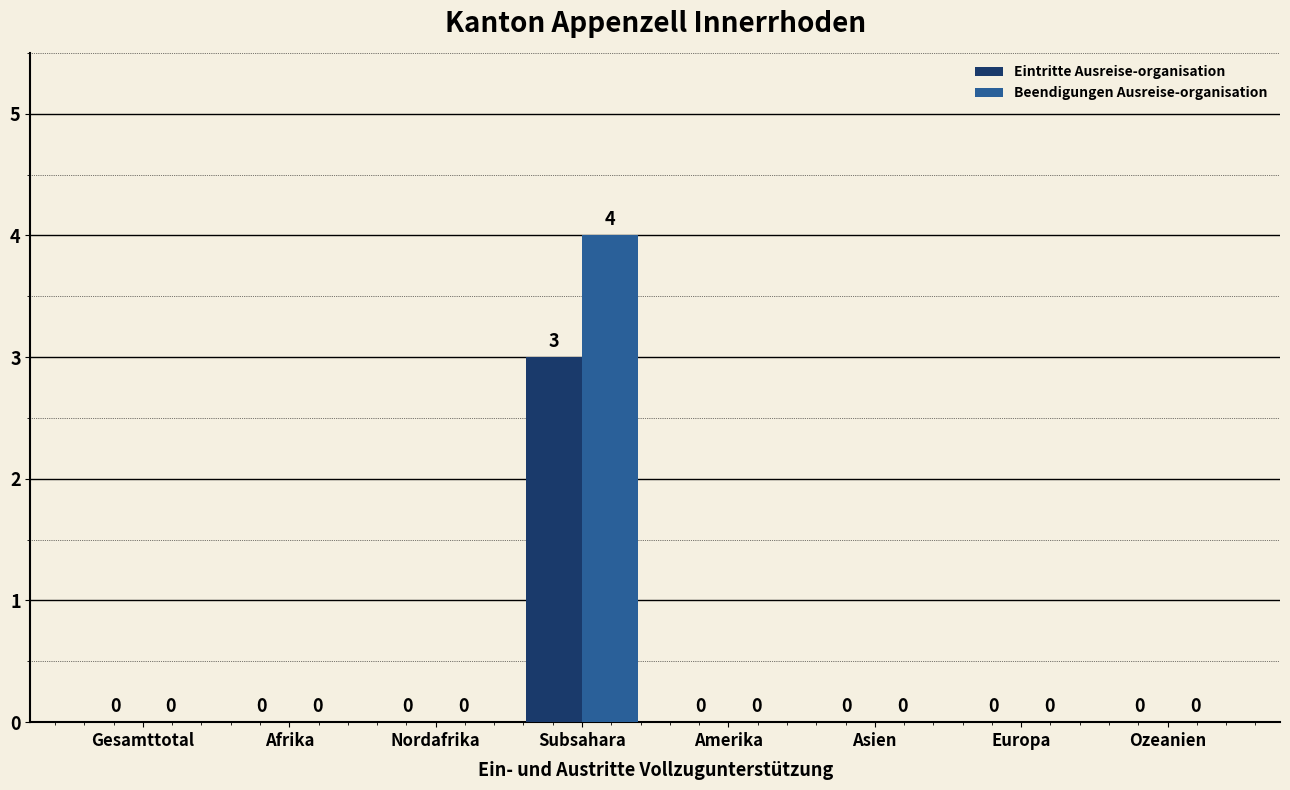

Which series has the largest range (max minus min)?

Beendigungen Ausreise-organisation